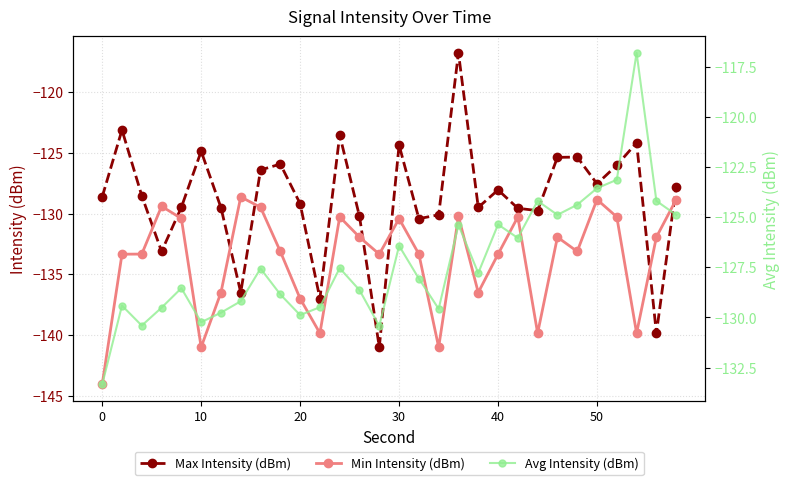

How many interior local valleys does the Max Intensity (dBm) series have?

9